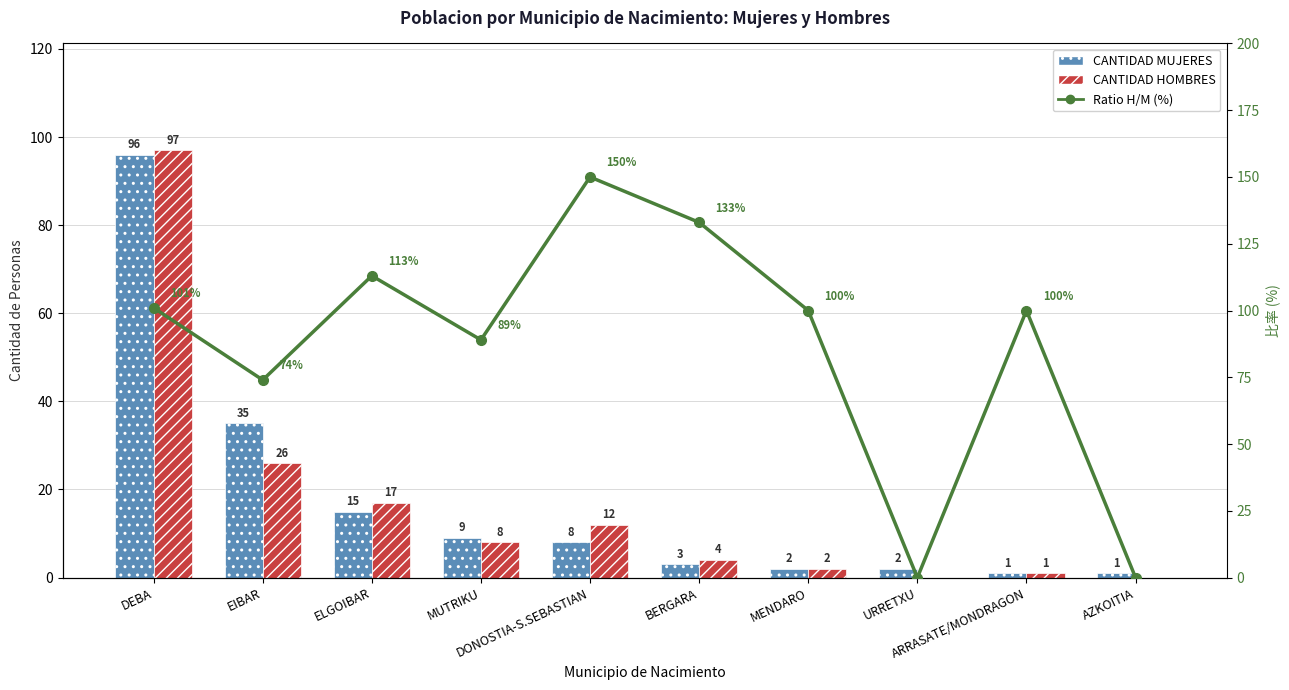

Which category has the lowest value in the 增加率（右軸） series?

URRETXU